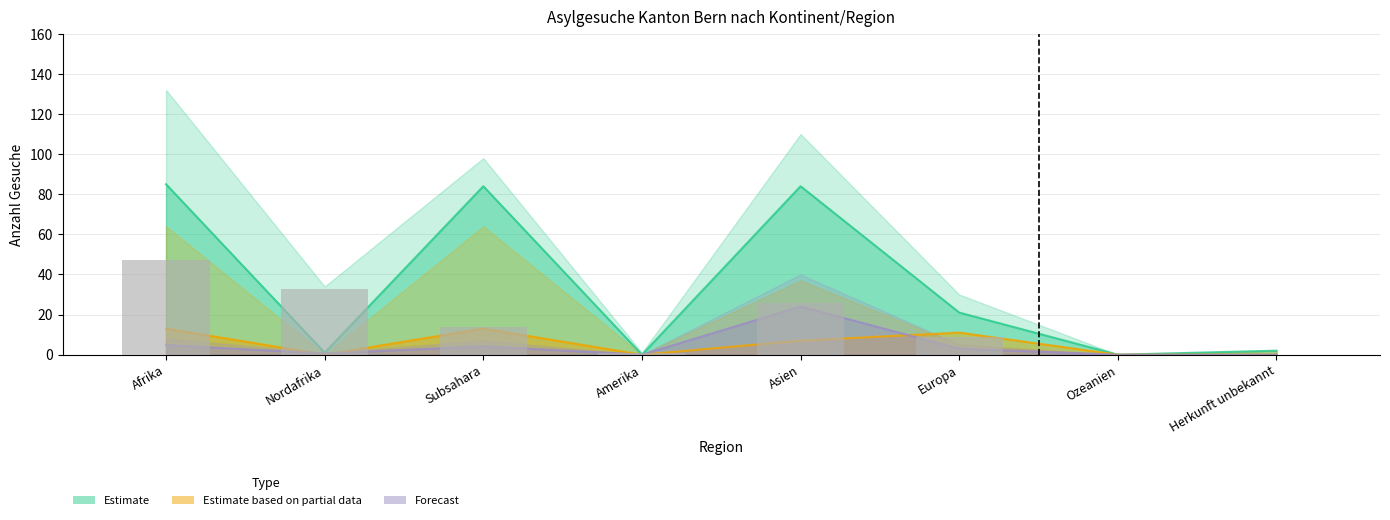

List the labels in order of value, largest first.

Afrika, Nordafrika, Asien, Subsahara, Europa, Amerika, Ozeanien, Herkunft unbekannt